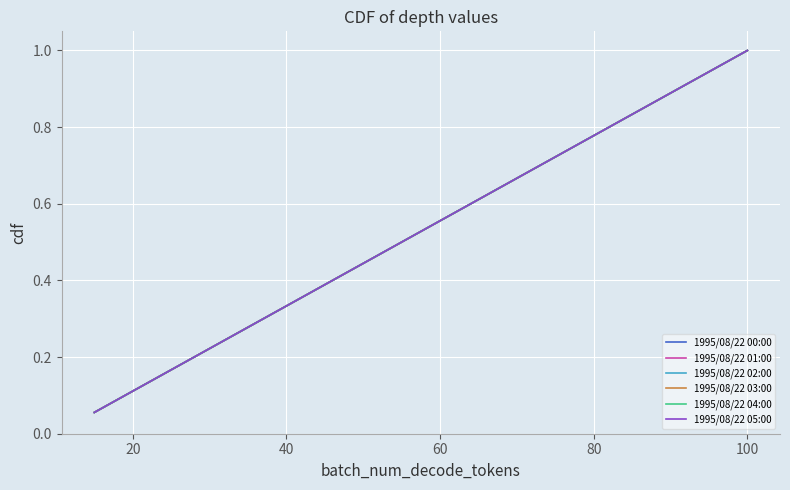

Does the chart display data point markers on the line(s)?

No